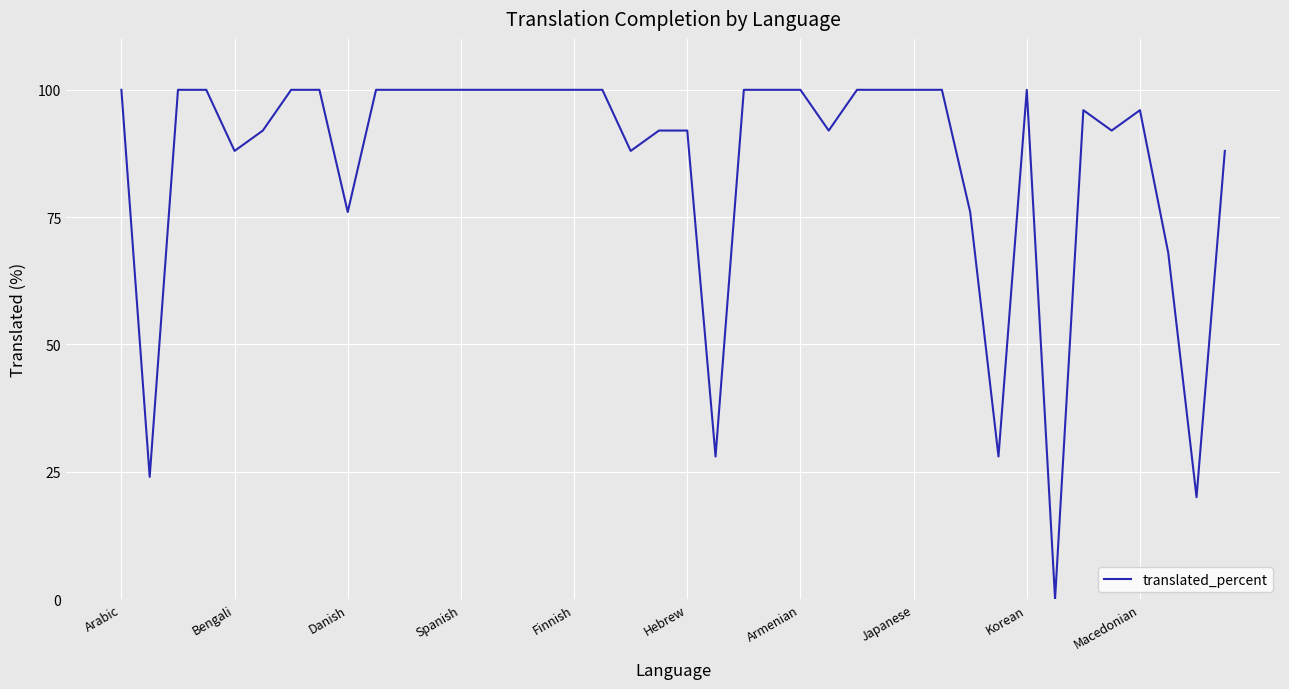

What is the maximum value shown in the chart?

100